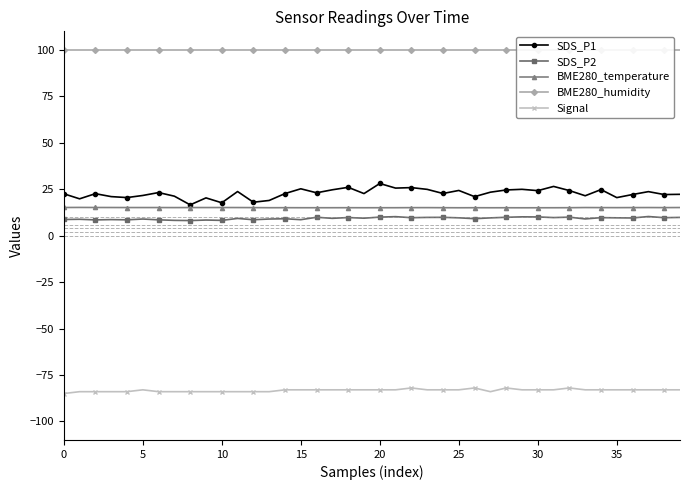

True or false: BME280_humidity and Signal intersect in this chart.

False